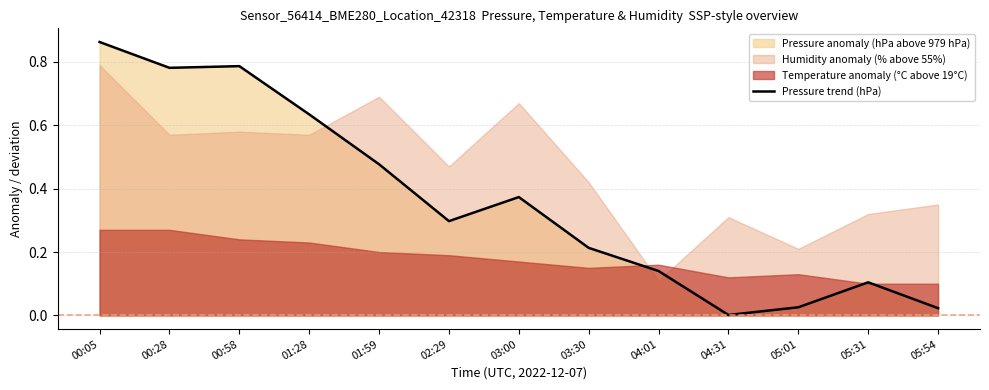

How many interior local valleys (lower than both neighbors) does the data have?

3